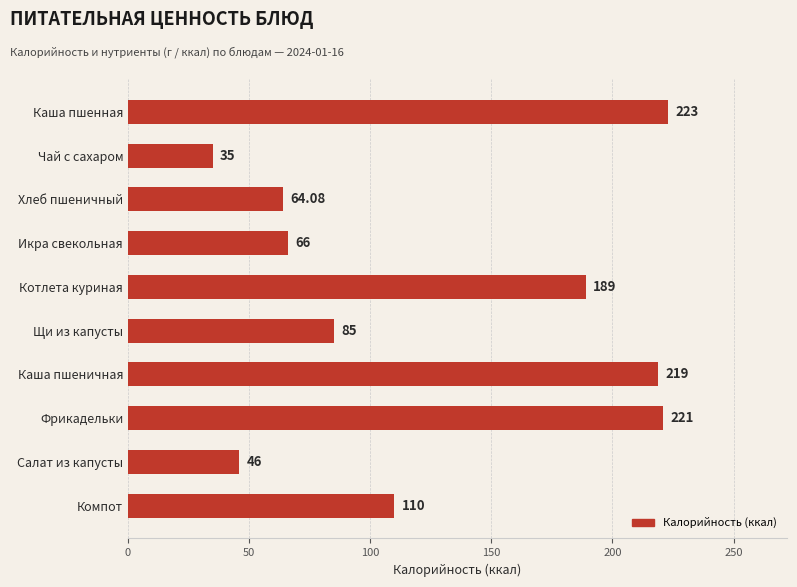

List the labels in order of value, smallest first.

Чай с сахаром, Салат из капусты, Хлеб пшеничный, Икра свекольная, Щи из капусты, Компот, Котлета куриная, Каша пшеничная, Фрикадельки, Каша пшенная